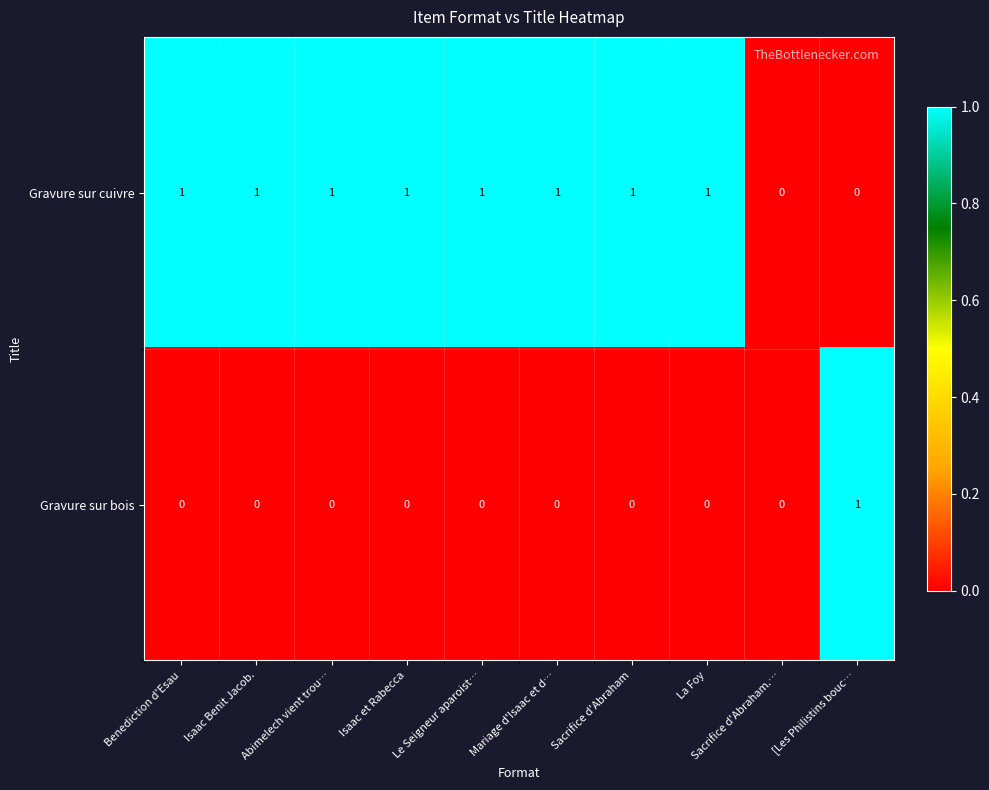

What is the sum of all Gravure sur cuivre values?

8